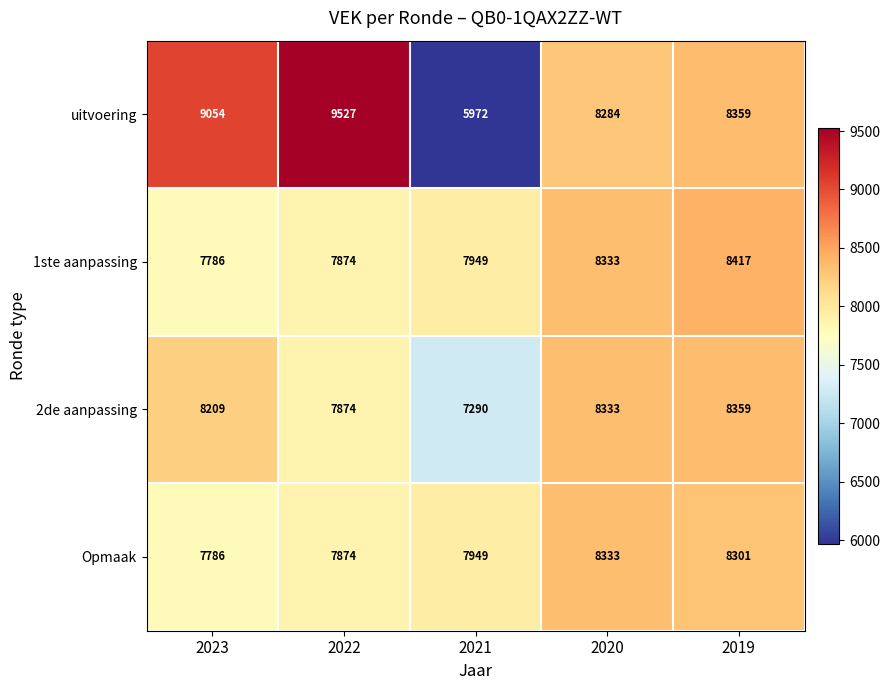

What value does the 2de aanpassing series have at 2022?

7874